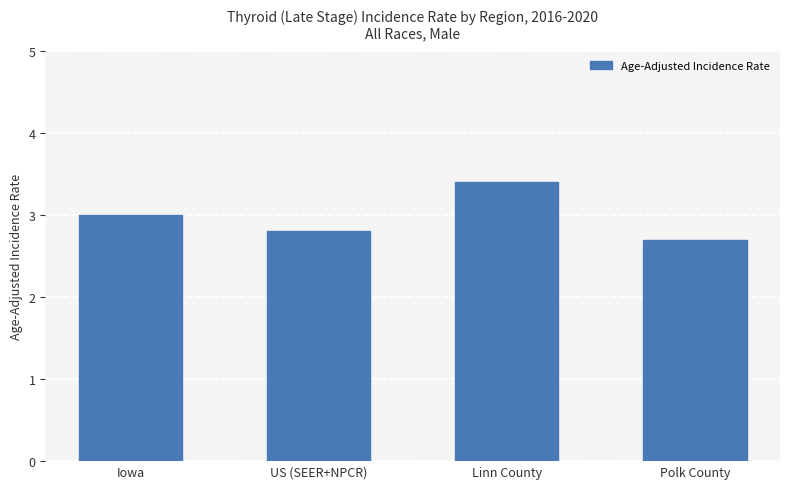

Are the bars grouped side by side (vs. stacked)?

No